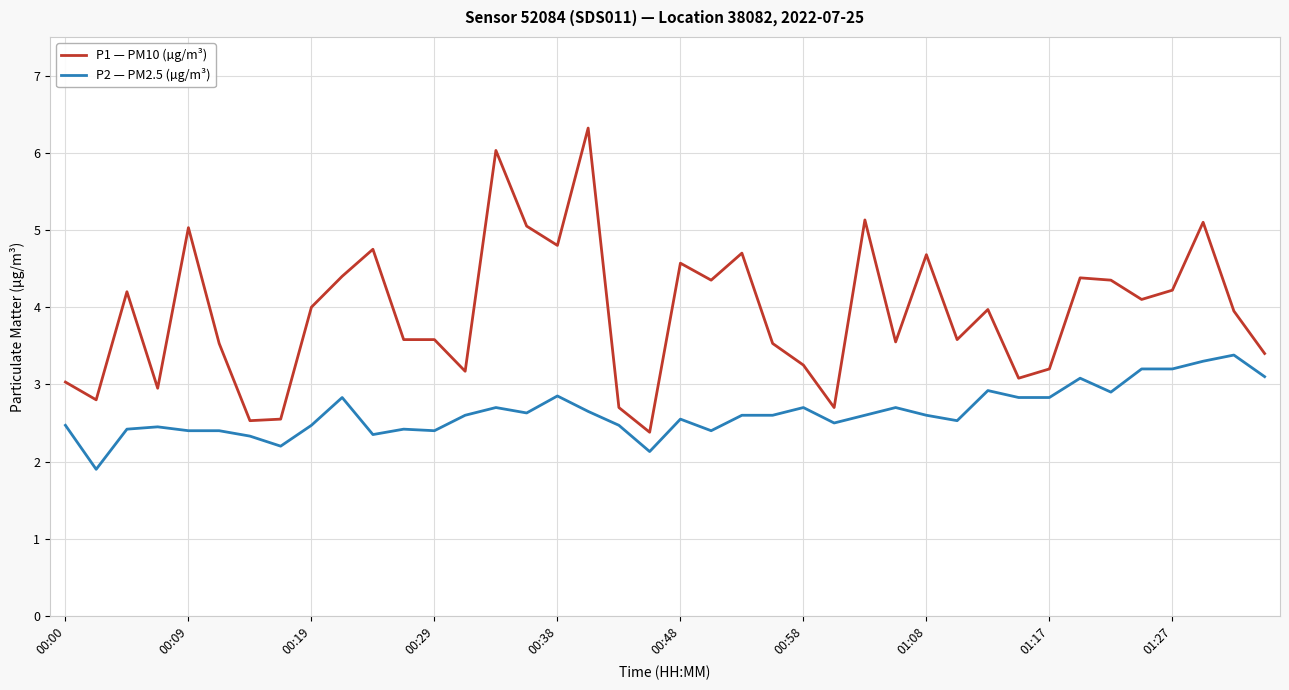

True or false: P2 — PM2.5 (µg/m³) and P1 — PM10 (µg/m³) cross at least once.

False